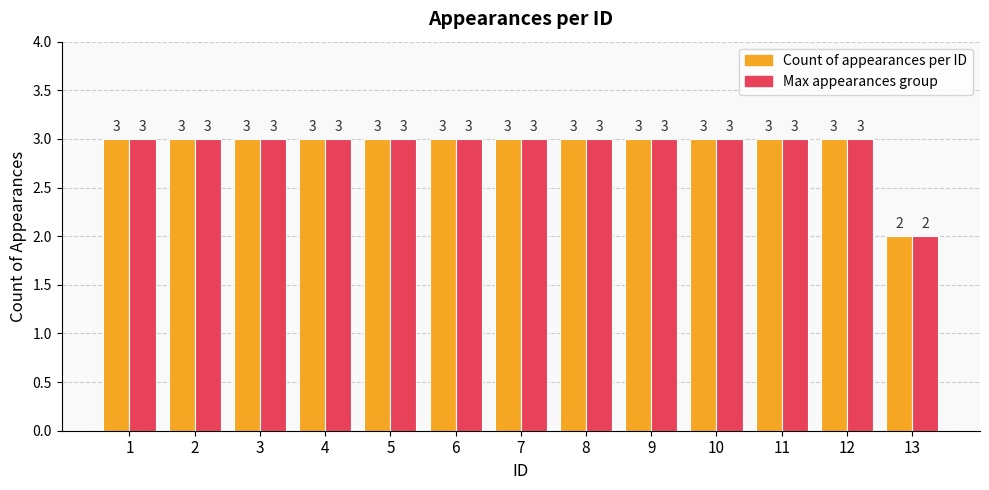

At which label does Max appearances group reach its minimum?

13